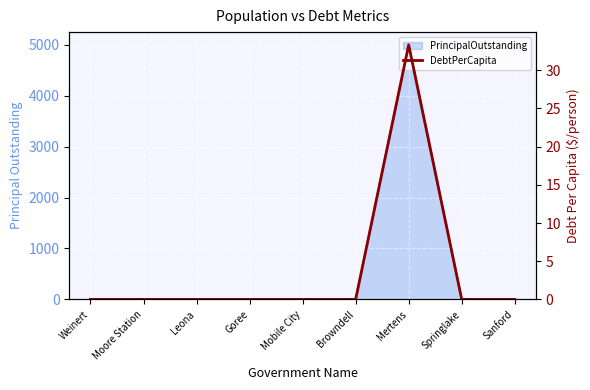

Reading left to right, list all the values displayed in this chart.

0.0	0.0	0.0	0.0	0.0	0.0	33.3	0.0	0.0